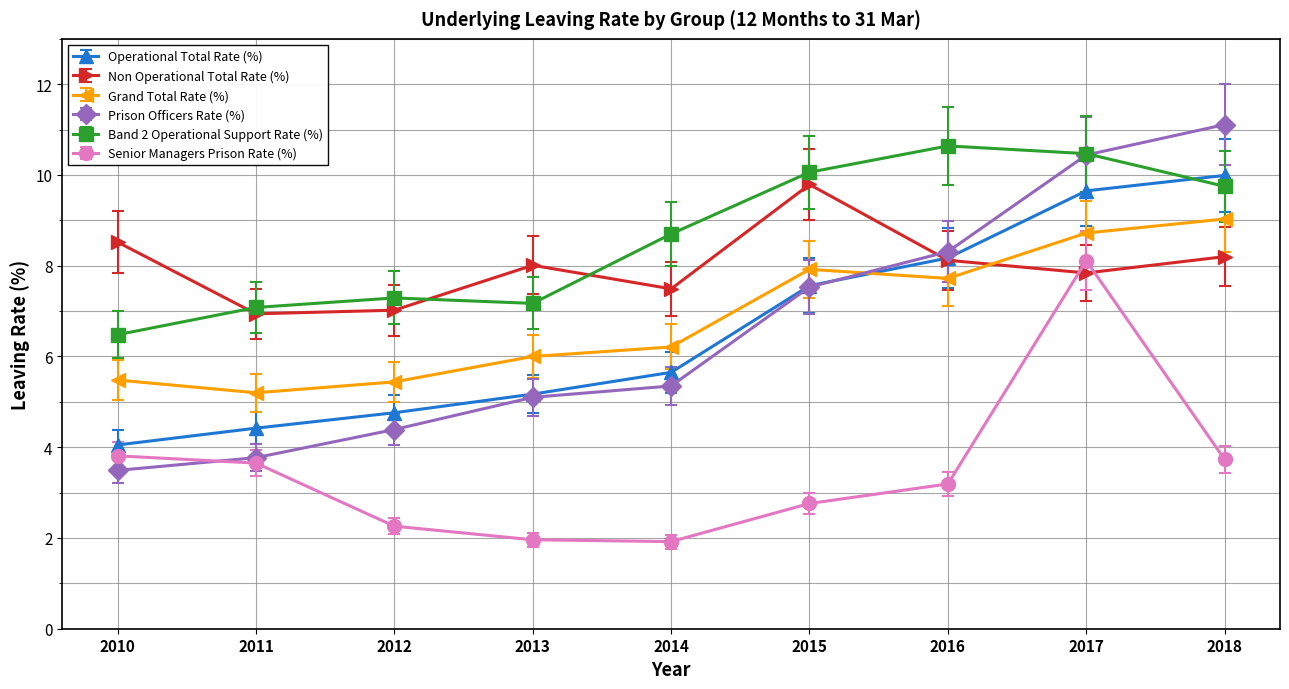

Rank the series at 2011 from lowest to highest value.

Senior Managers Prison Rate (%), Prison Officers Rate (%), Operational Total Rate (%), Grand Total Rate (%), Non Operational Total Rate (%), Band 2 Operational Support Rate (%)